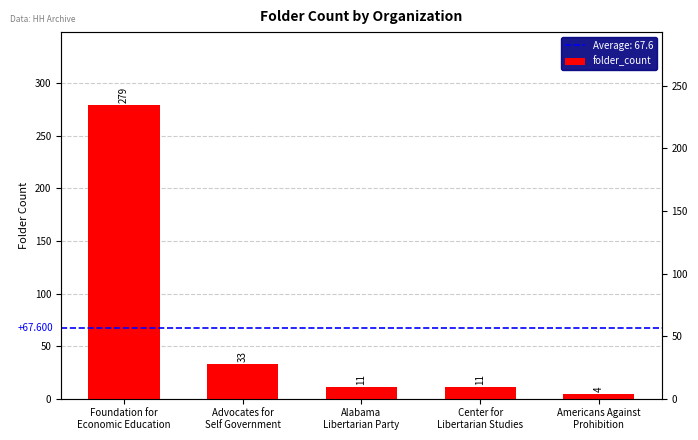

Rank the categories by value from lowest to highest.

Americans Against
Prohibition, Alabama
Libertarian Party, Center for
Libertarian Studies, Advocates for
Self Government, Foundation for
Economic Education